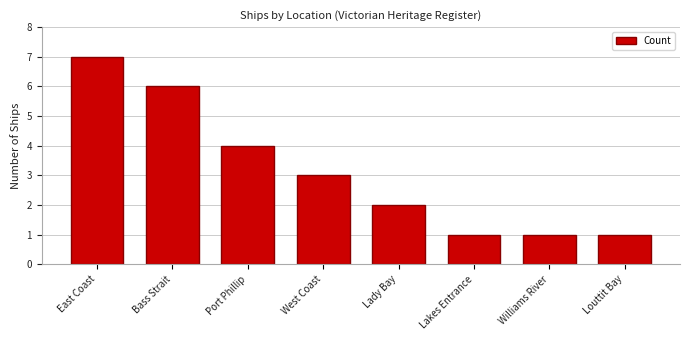

Count the number of categories in the chart.

8